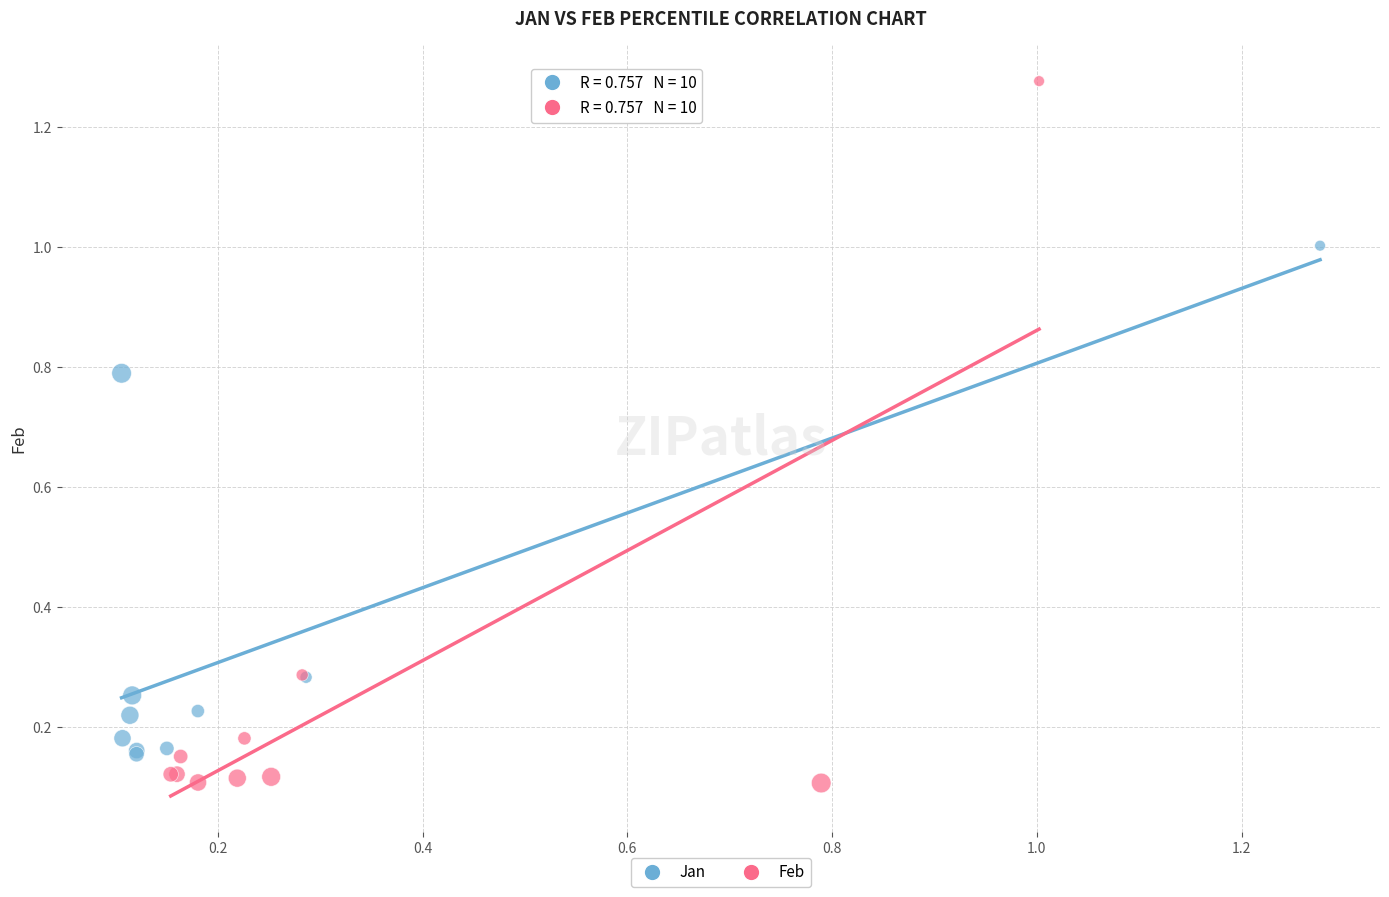

Which series contains the lowest Y value?

Feb